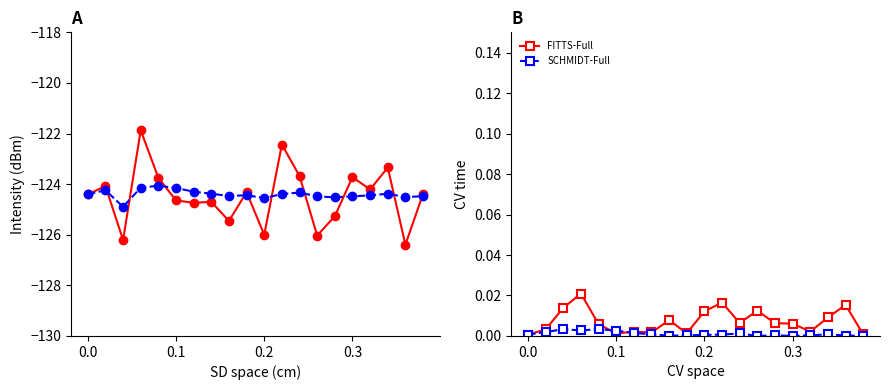

True or false: SCHMIDT-Full has more than 1 points higher than both neighbors.

True